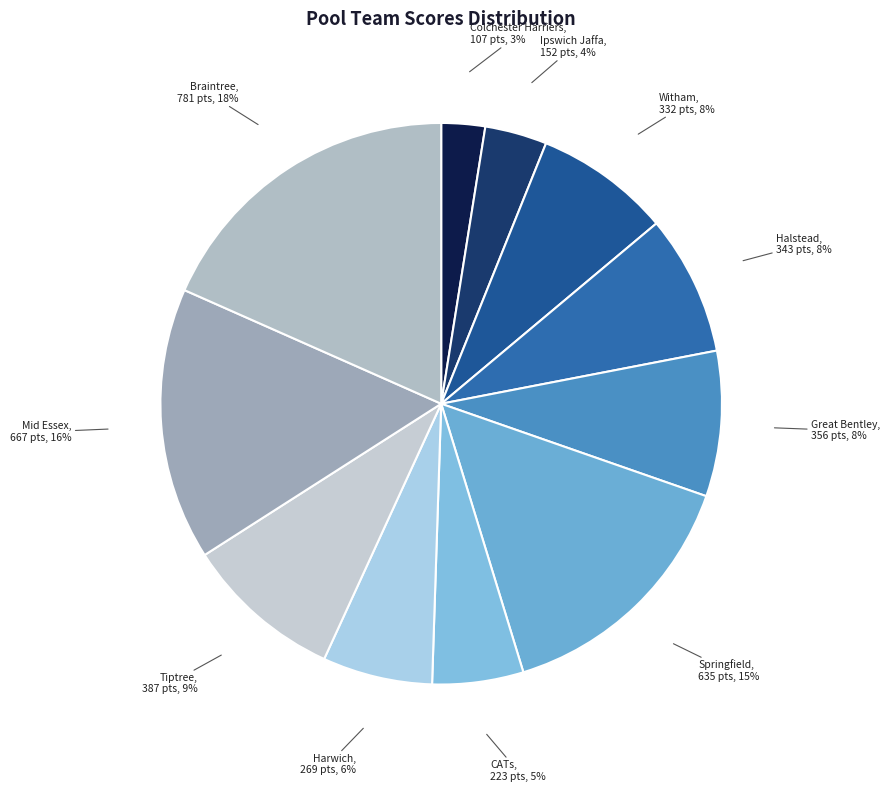

How many segments does this pie chart have?

11